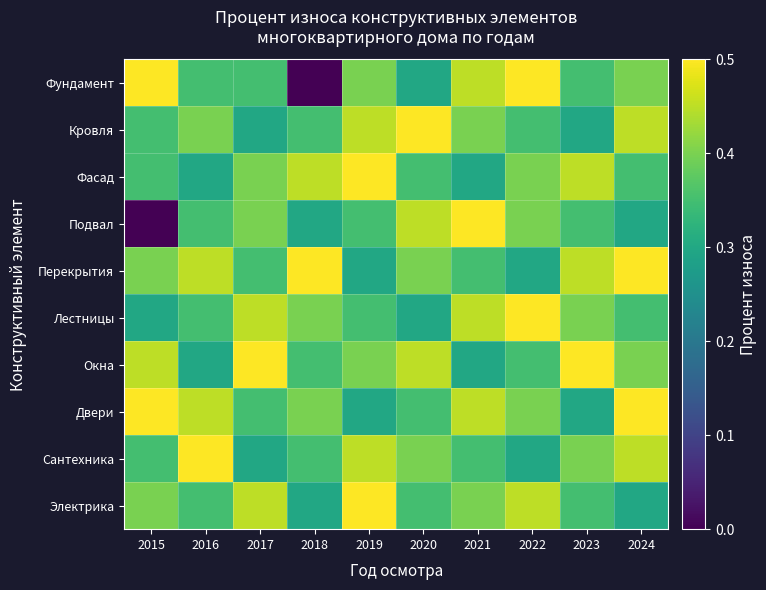

Rank the series by their maximum value, from highest to lowest.

Фундамент, Кровля, Фасад, Подвал, Перекрытия, Лестницы, Окна, Двери, Сантехника, Электрика